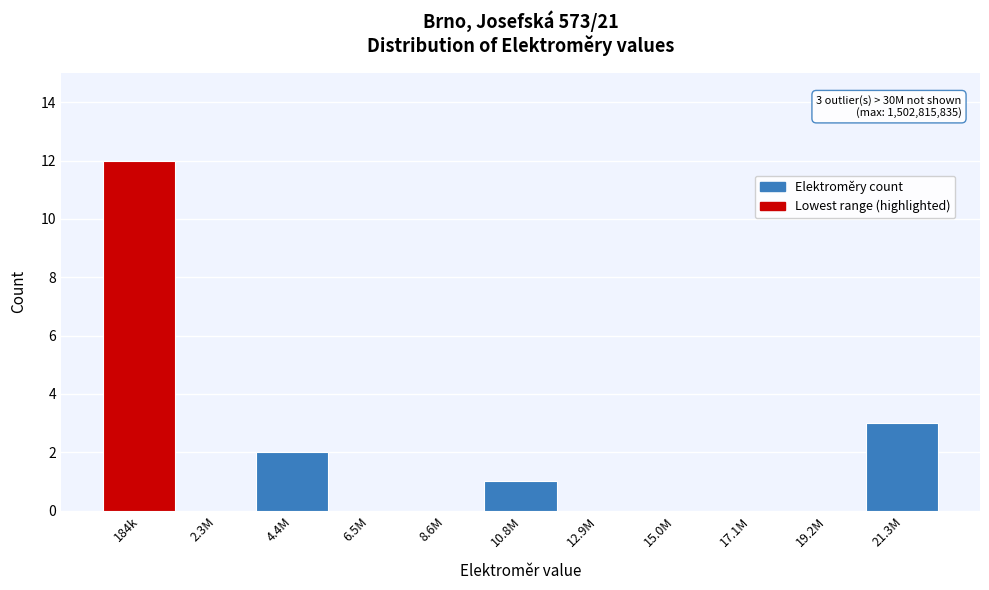

Reading left to right, extract all data points from this chart.

184k=12	2.3M=0	4.4M=2	6.5M=0	8.6M=0	10.8M=1	12.9M=0	15.0M=0	17.1M=0	19.2M=0	21.3M=3